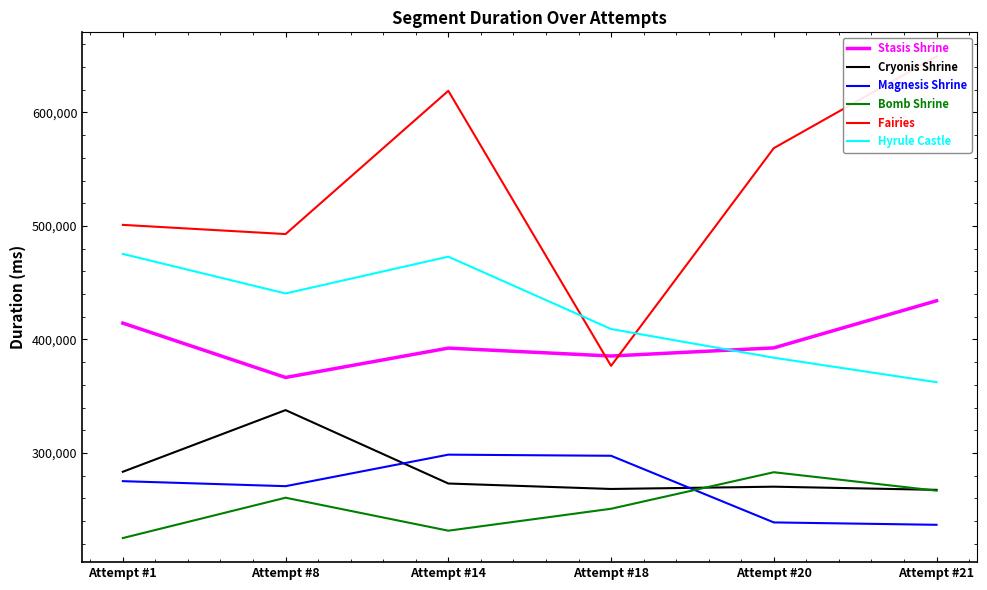

Which series changed the most between Attempt #14 and Attempt #21?

Hyrule Castle